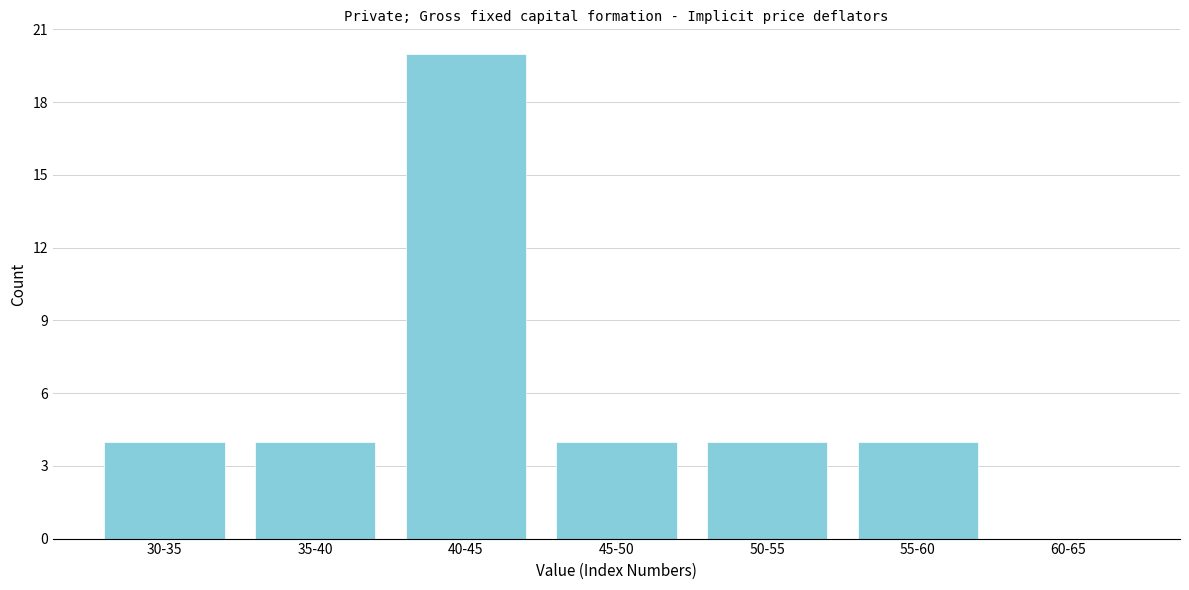

Reading left to right, extract all data points from this chart.

30-35=4	35-40=4	40-45=20	45-50=4	50-55=4	55-60=4	60-65=0